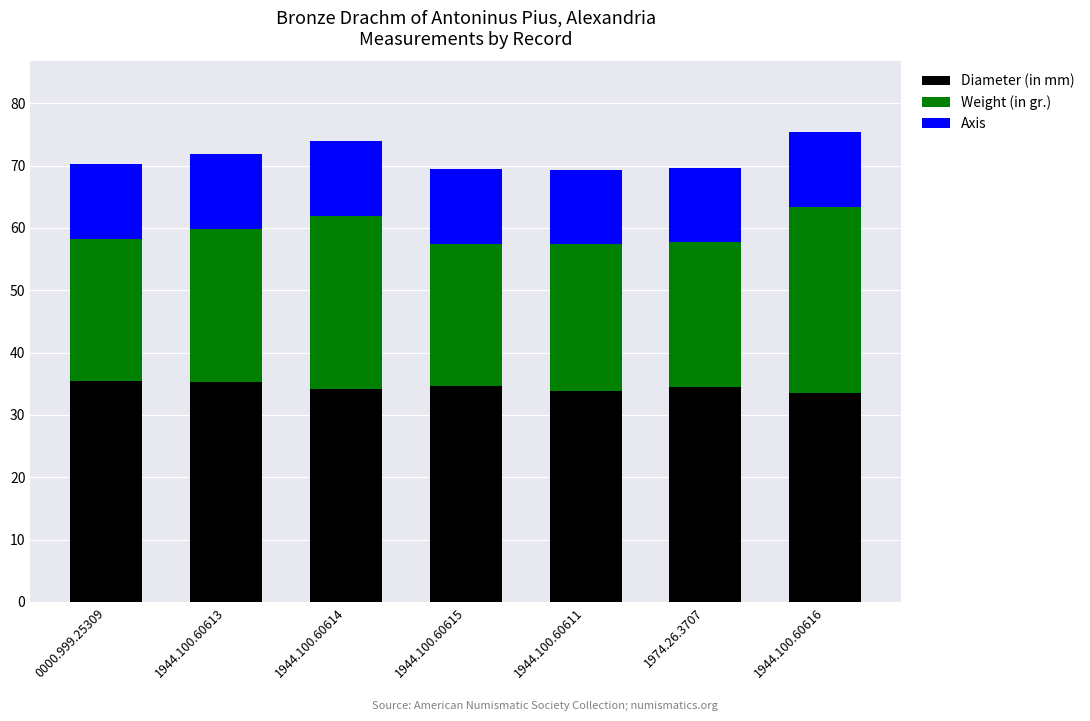

What is the difference between the Diameter (in mm) values at 1944.100.60613 and 1974.26.3707?

0.8